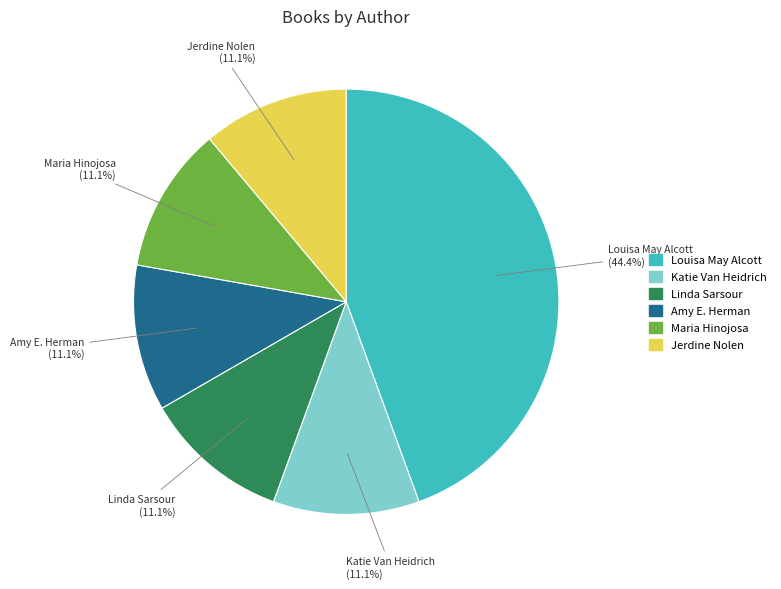

Is there any slice that represents more than half of the pie?

No